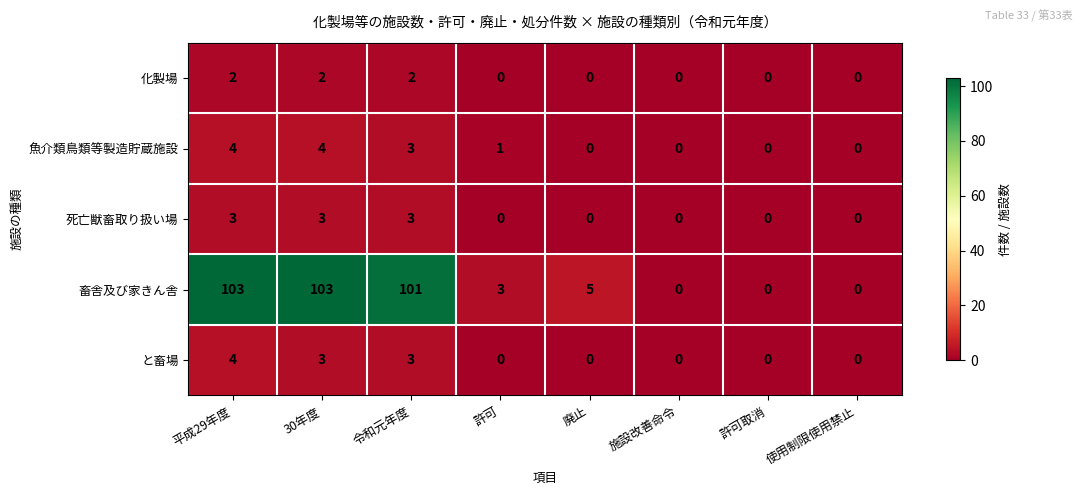

The 畜舎及び家きん舎 series shows 37 at 施設改善命令. True or false?

False